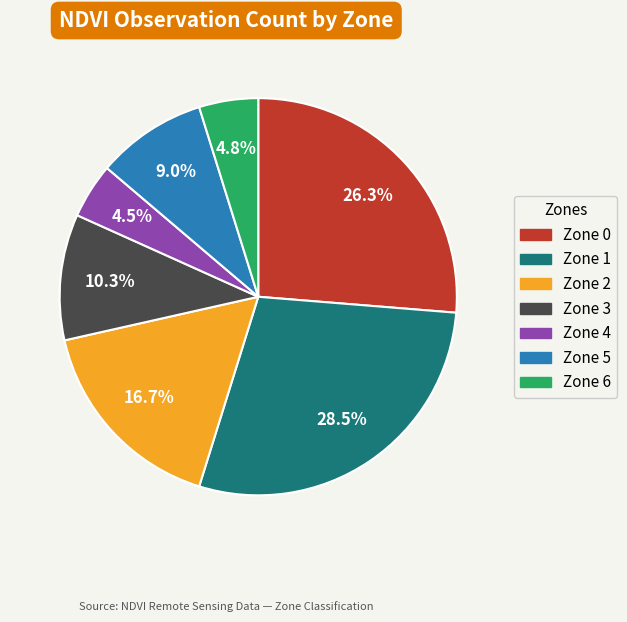

Which has a higher value, Zone 5 or Zone 6?

Zone 5